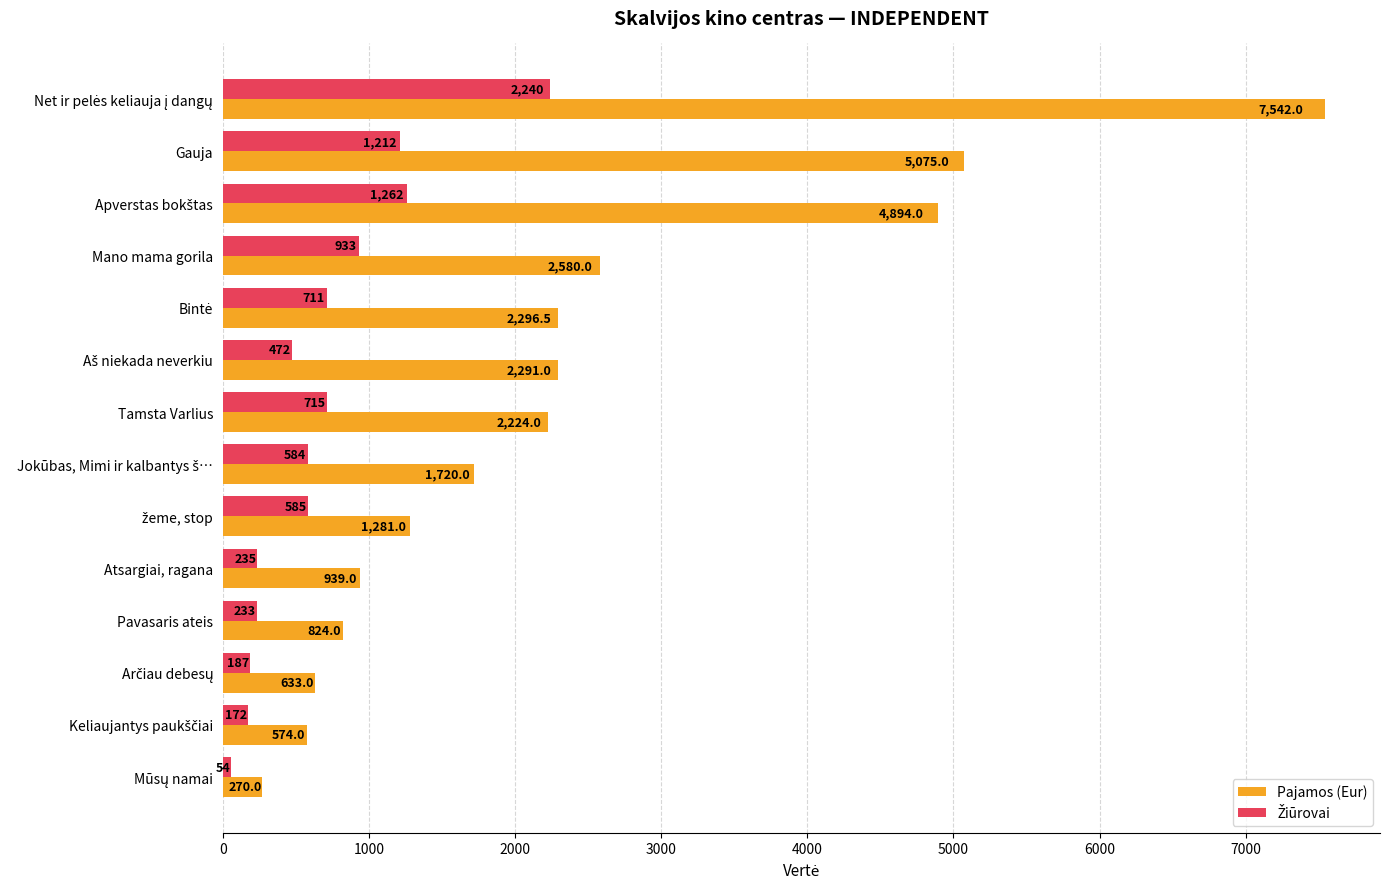

What is the greatest value displayed?

7542.0